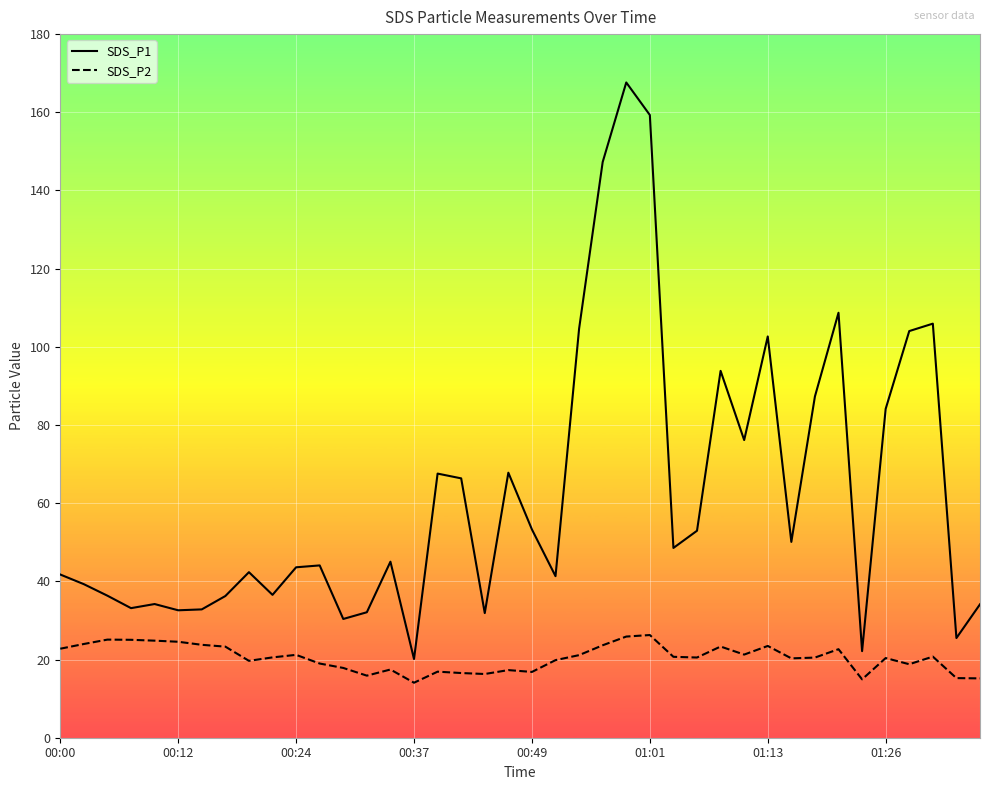

Rank the series by their maximum value, from lowest to highest.

SDS_P2, SDS_P1